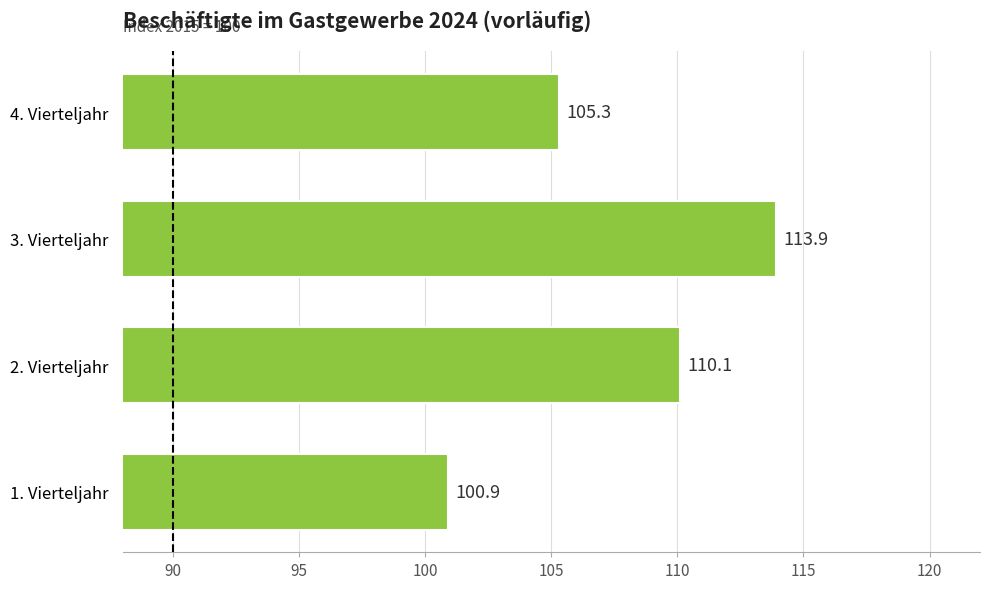

List the labels in order of value, largest first.

3. Vierteljahr, 2. Vierteljahr, 4. Vierteljahr, 1. Vierteljahr